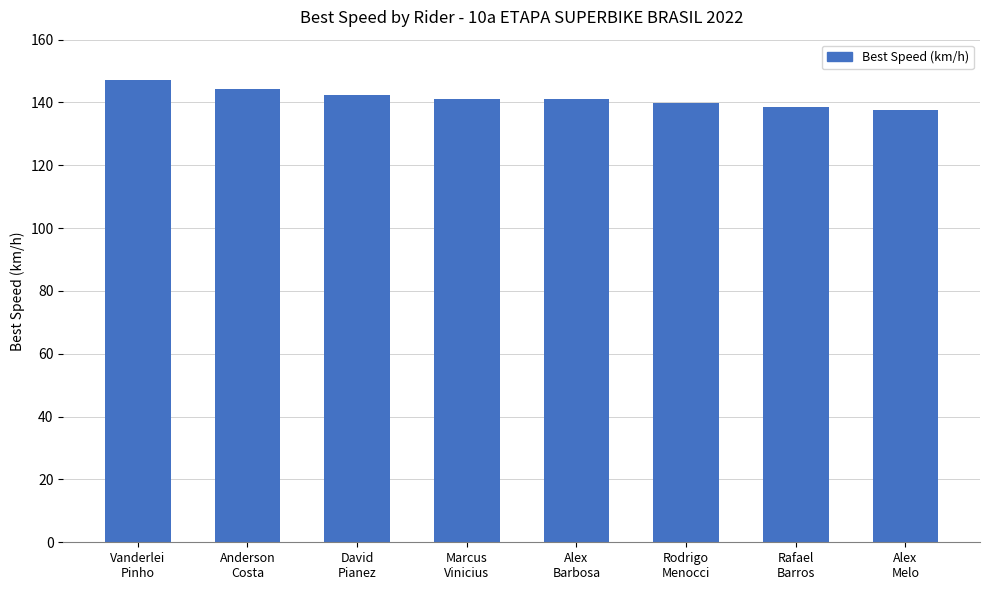

What is the greatest value displayed?

147.2